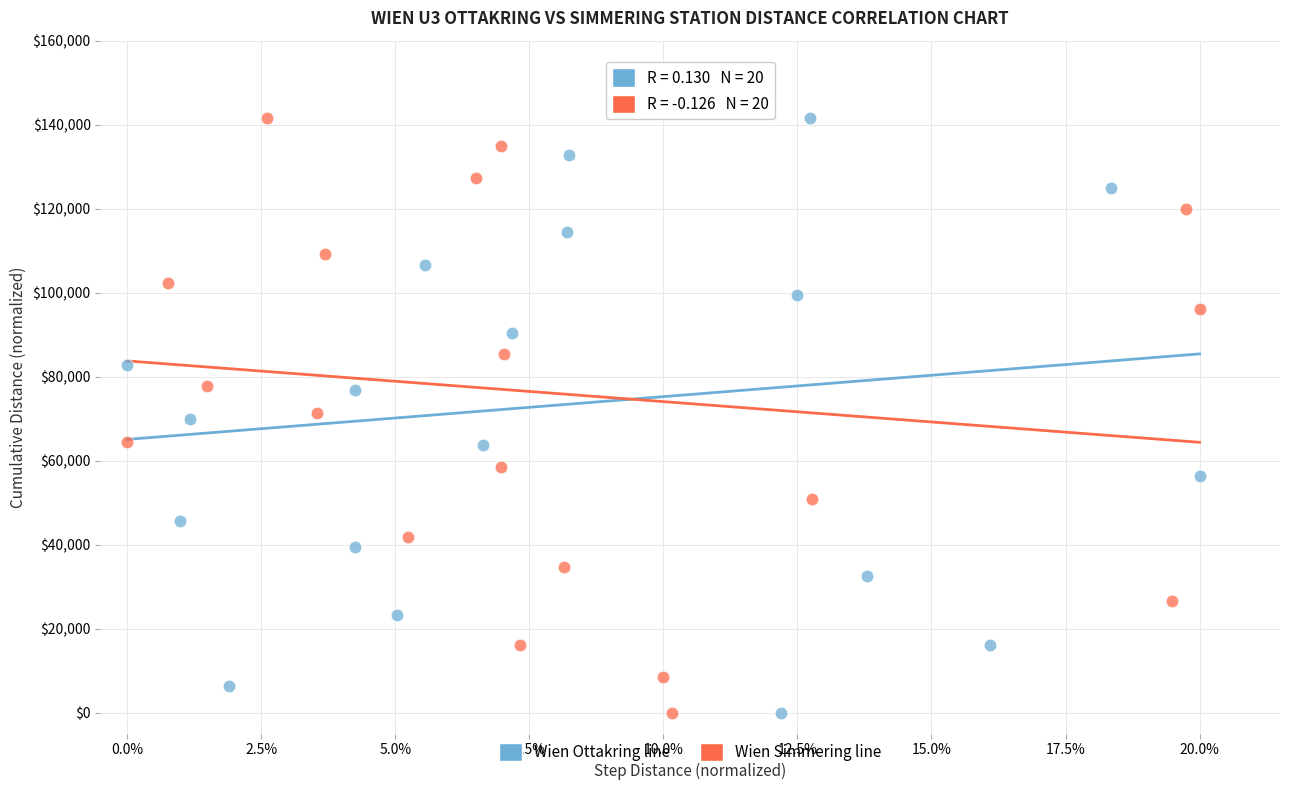

What are all the series names shown in the legend?

Wien Ottakring line, Wien Simmering line